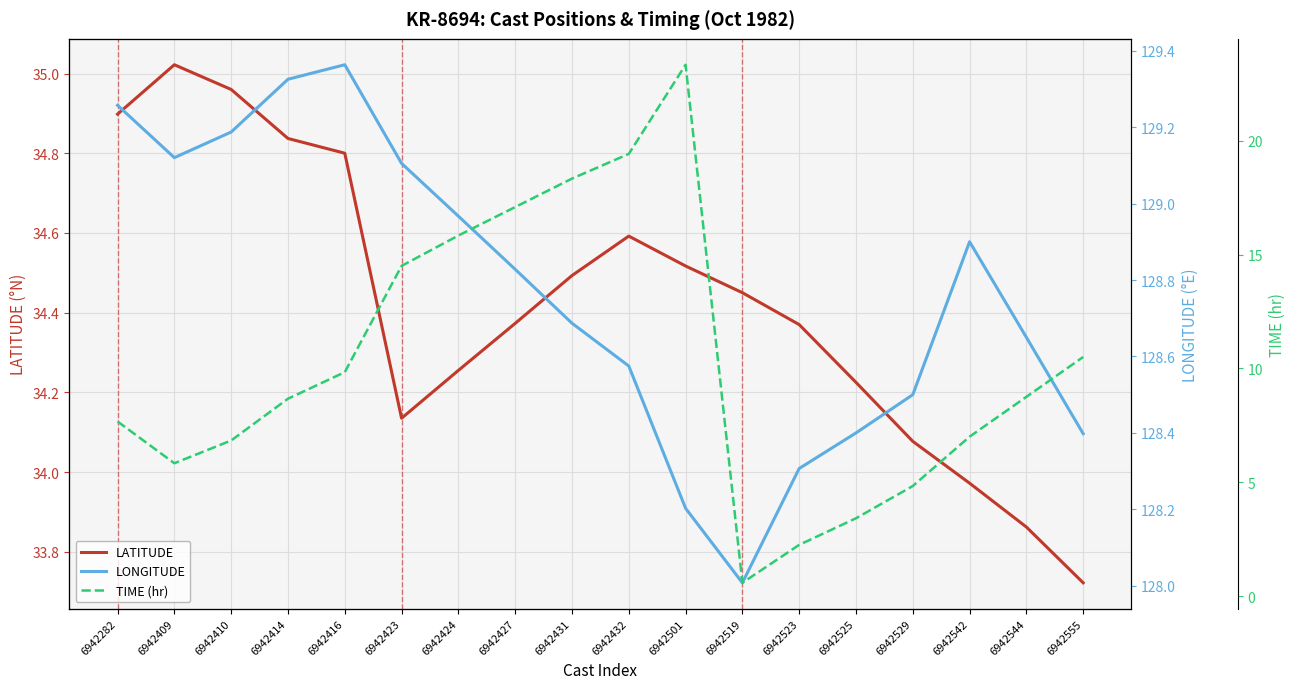

How many lines are shown in the chart?

3